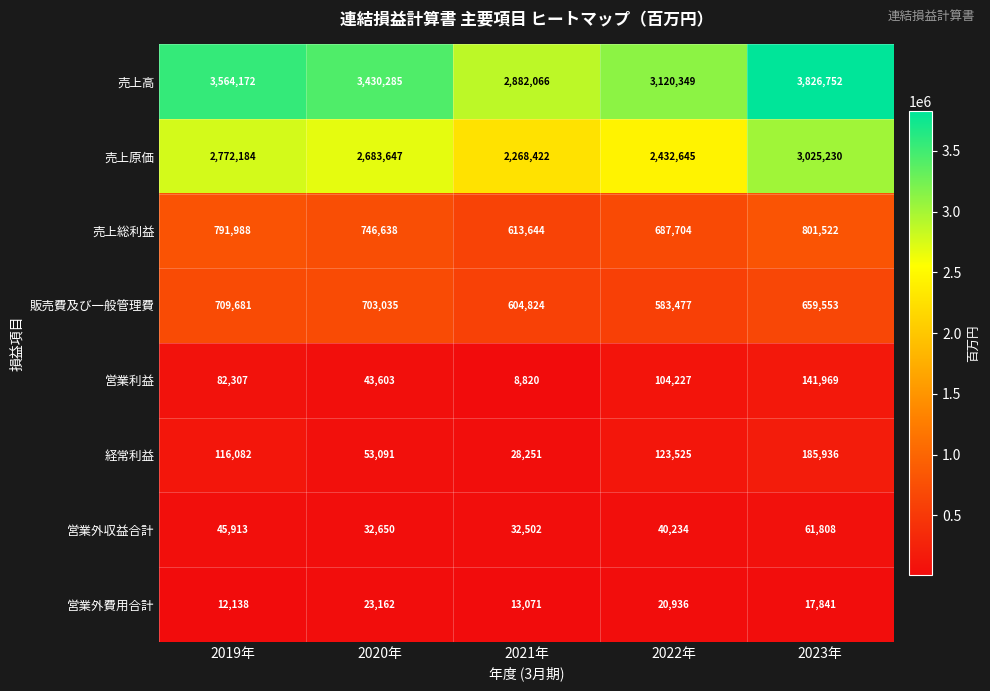

What is the highest value of the 売上総利益 series?

801522